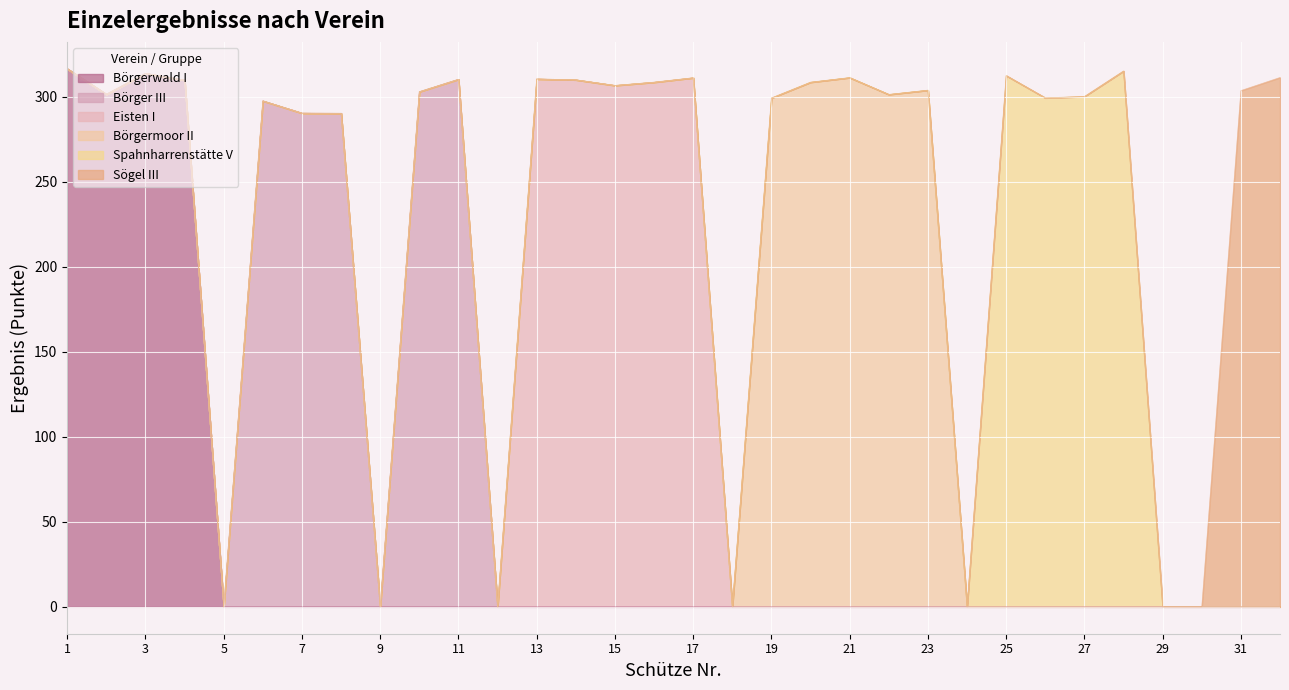

Reading left to right, transcribe all the data shown in this chart.

Börgerwald I: 316.5	301.5	313.8	309.8	0.0	0.0	0.0	0.0	0.0	0.0	0.0	0.0	0.0	0.0	0.0	0.0	0.0	0.0	0.0	0.0	0.0	0.0	0.0	0.0	0.0	0.0	0.0	0.0	0.0	0.0	0.0	0.0
Börger III: 0.0	0.0	0.0	0.0	0.0	297.6	290.4	290.3	0.0	303.0	310.3	0.0	0.0	0.0	0.0	0.0	0.0	0.0	0.0	0.0	0.0	0.0	0.0	0.0	0.0	0.0	0.0	0.0	0.0	0.0	0.0	0.0
Eisten I: 0.0	0.0	0.0	0.0	0.0	0.0	0.0	0.0	0.0	0.0	0.0	0.0	310.5	310.0	306.7	308.6	311.2	0.0	0.0	0.0	0.0	0.0	0.0	0.0	0.0	0.0	0.0	0.0	0.0	0.0	0.0	0.0
Börgermoor II: 0.0	0.0	0.0	0.0	0.0	0.0	0.0	0.0	0.0	0.0	0.0	0.0	0.0	0.0	0.0	0.0	0.0	0.0	299.3	308.6	311.3	301.4	303.9	0.0	0.0	0.0	0.0	0.0	0.0	0.0	0.0	0.0
Spahnharrenstätte V: 0.0	0.0	0.0	0.0	0.0	0.0	0.0	0.0	0.0	0.0	0.0	0.0	0.0	0.0	0.0	0.0	0.0	0.0	0.0	0.0	0.0	0.0	0.0	0.0	312.5	299.4	300.2	315.2	0.0	0.0	0.0	0.0
Sögel III: 0.0	0.0	0.0	0.0	0.0	0.0	0.0	0.0	0.0	0.0	0.0	0.0	0.0	0.0	0.0	0.0	0.0	0.0	0.0	0.0	0.0	0.0	0.0	0.0	0.0	0.0	0.0	0.0	0.0	0.0	303.7	311.4